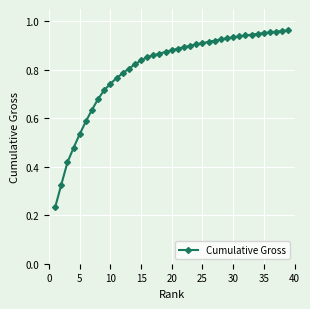

What is the sum of all values?

31.4